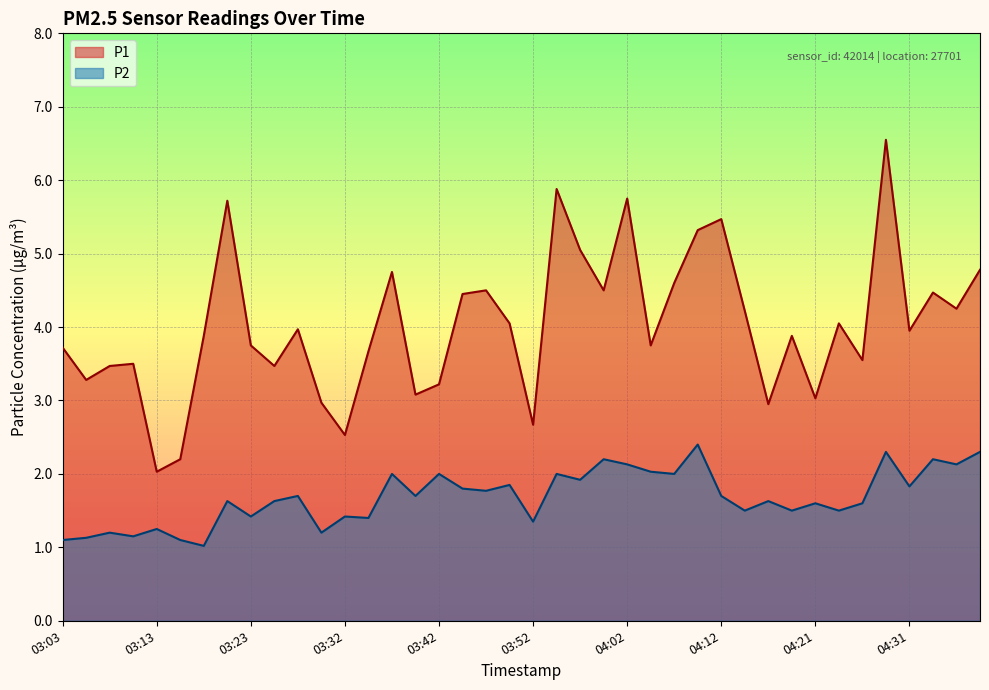

Reading left to right, transcribe all the data shown in this chart.

P1: 3.7	3.3	3.5	3.5	2.0	2.2	3.9	5.7	3.8	3.5	4.0	3.0	2.5	3.7	4.8	3.1	3.2	4.5	4.5	4.0	2.7	5.9	5.0	4.5	5.8	3.8	4.6	5.3	5.5	4.2	3.0	3.9	3.0	4.0	3.5	6.5	4.0	4.5	4.2	4.8
P2: 1.1	1.1	1.2	1.1	1.2	1.1	1.0	1.6	1.4	1.6	1.7	1.2	1.4	1.4	2.0	1.7	2.0	1.8	1.8	1.9	1.4	2.0	1.9	2.2	2.1	2.0	2.0	2.4	1.7	1.5	1.6	1.5	1.6	1.5	1.6	2.3	1.8	2.2	2.1	2.3